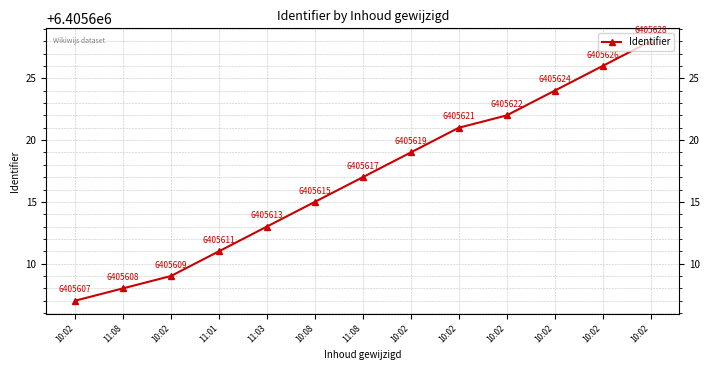

At which category does the chart reach its minimum across all series?

10:02